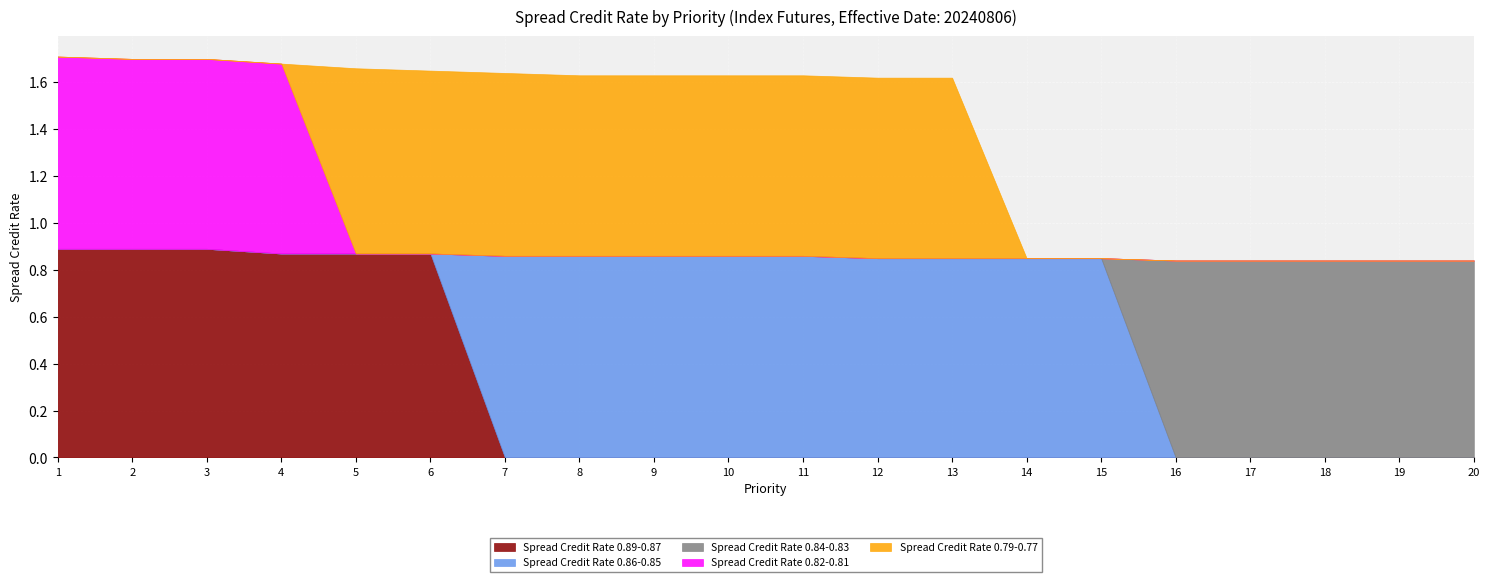

What is the difference between the maximum and second lowest values in the Spread Credit Rate 0.86-0.85 series?

0.9